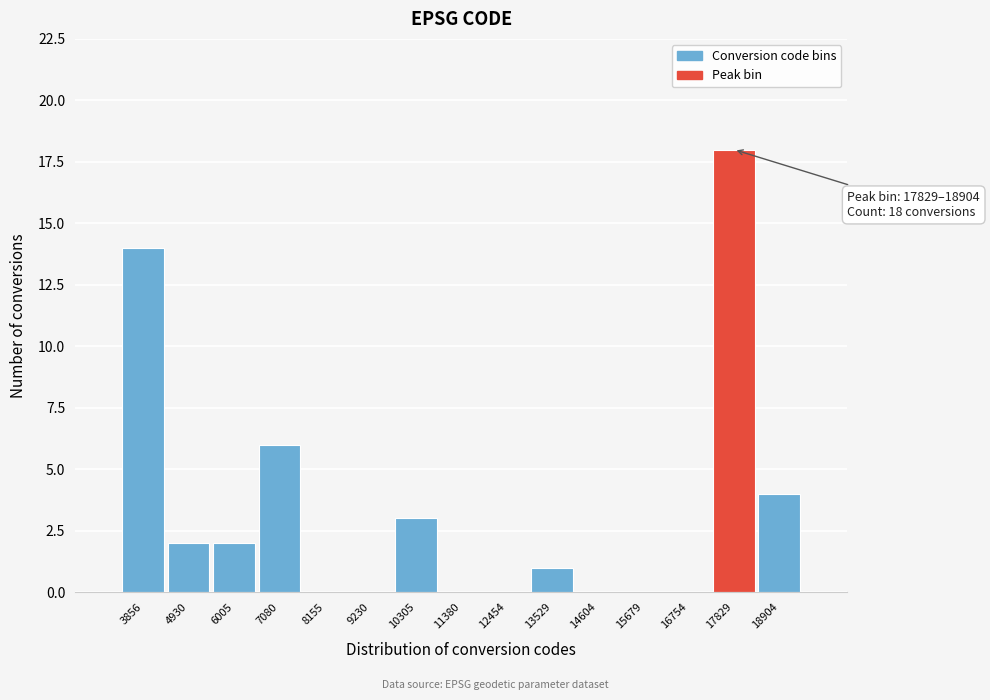

Reading right to left, transcribe all the data shown in this chart.

18904=4	17829=18	16754=0	15679=0	14604=0	13529=1	12454=0	11380=0	10305=3	9230=0	8155=0	7080=6	6005=2	4930=2	3856=14